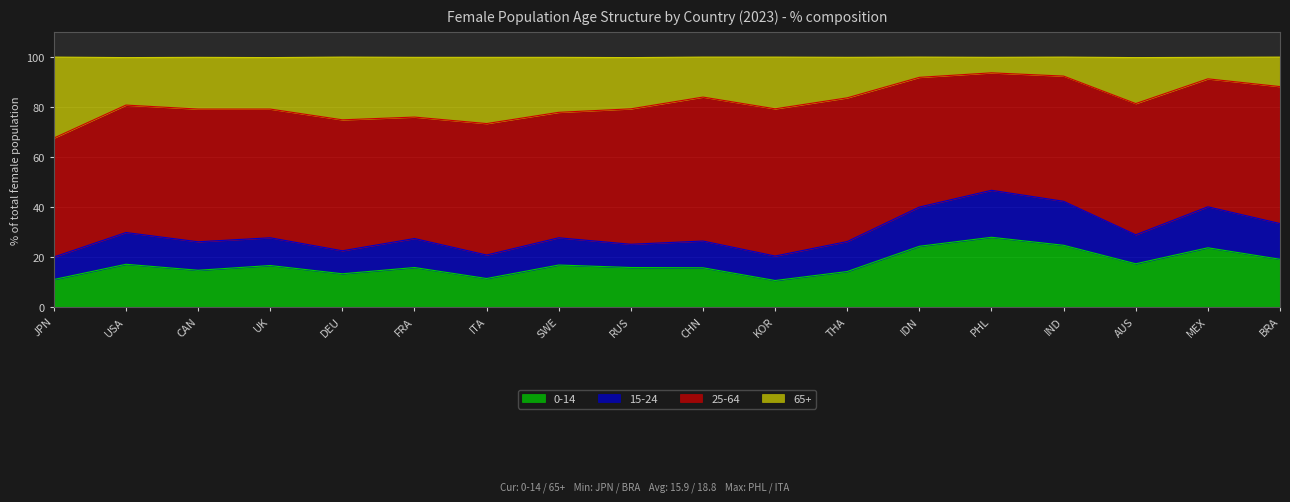

Does the chart have visible grid lines?

Yes